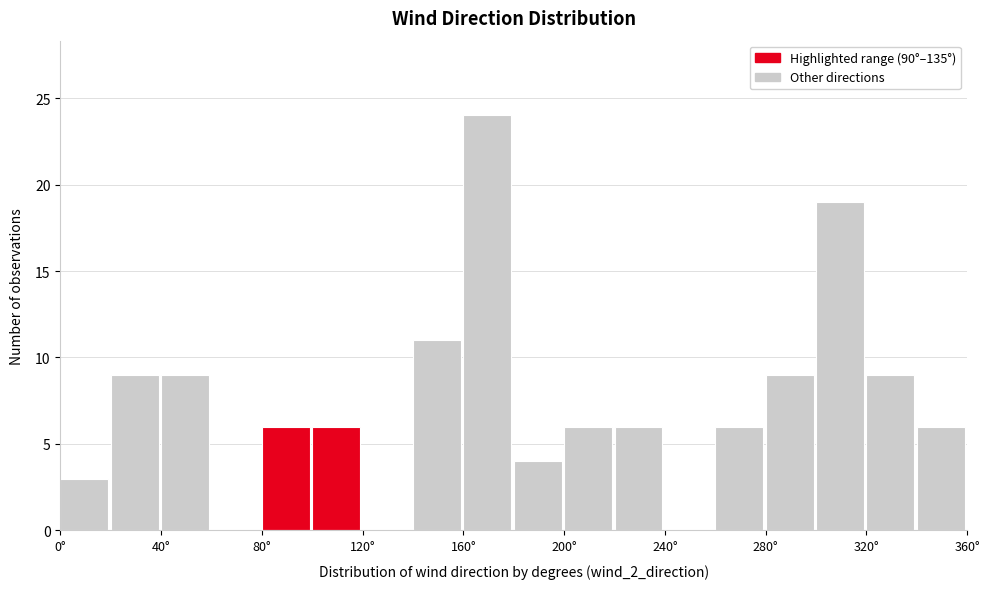

How tall is the bar that spans 100 to 120 on the x-axis? The values are not printed on the chart, so give them approximately, as read against the axis.

6